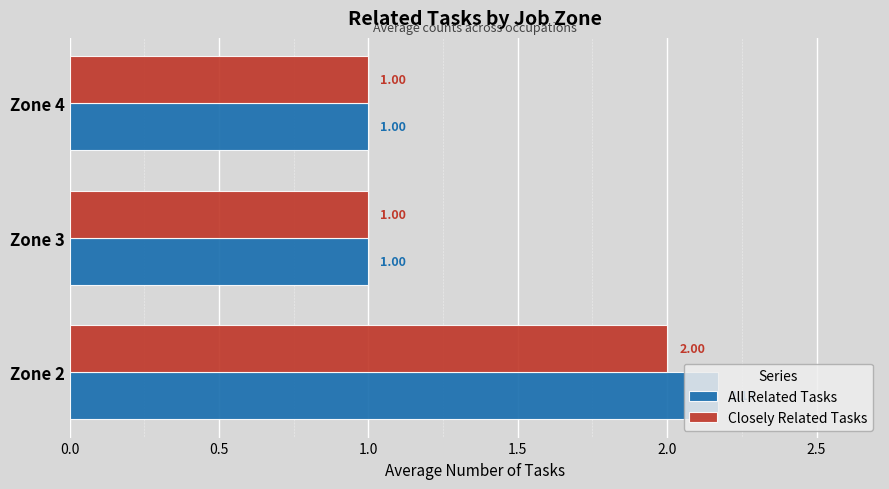

Which series has the largest total across all categories?

All Related Tasks